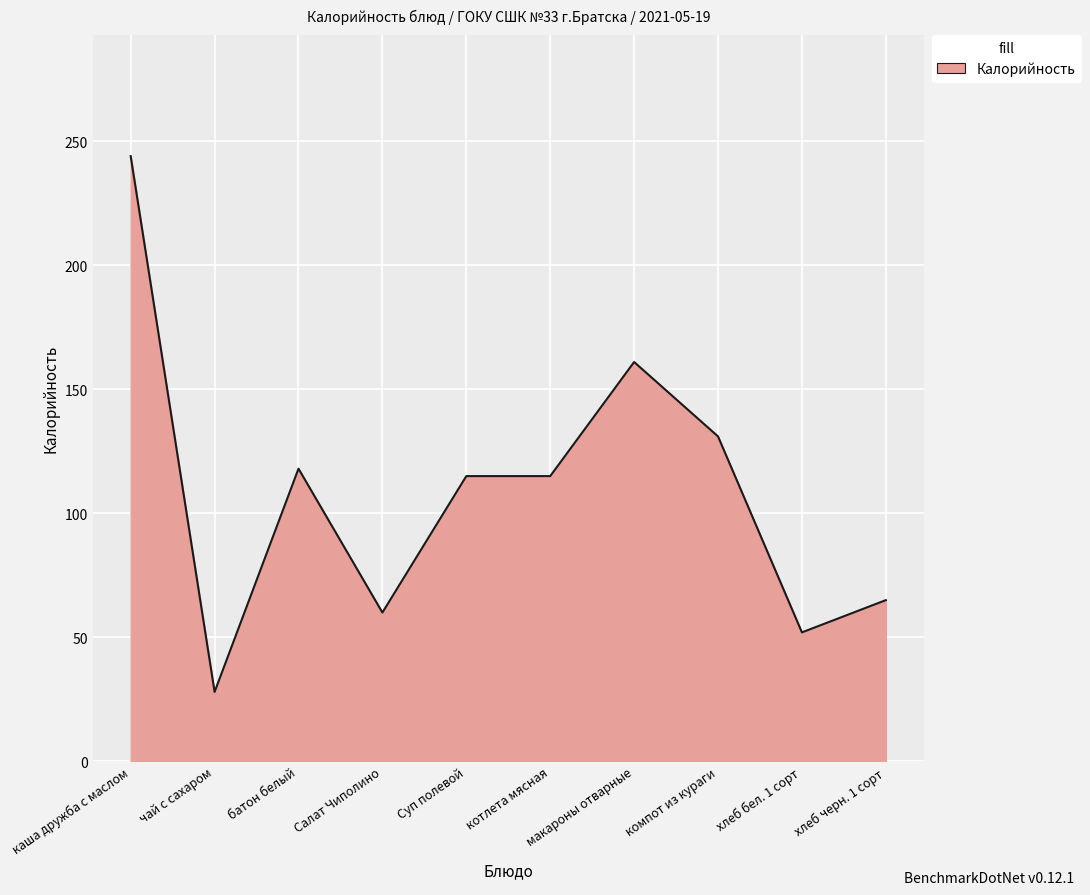

Is it true that the value at Суп полевой is 115?

True